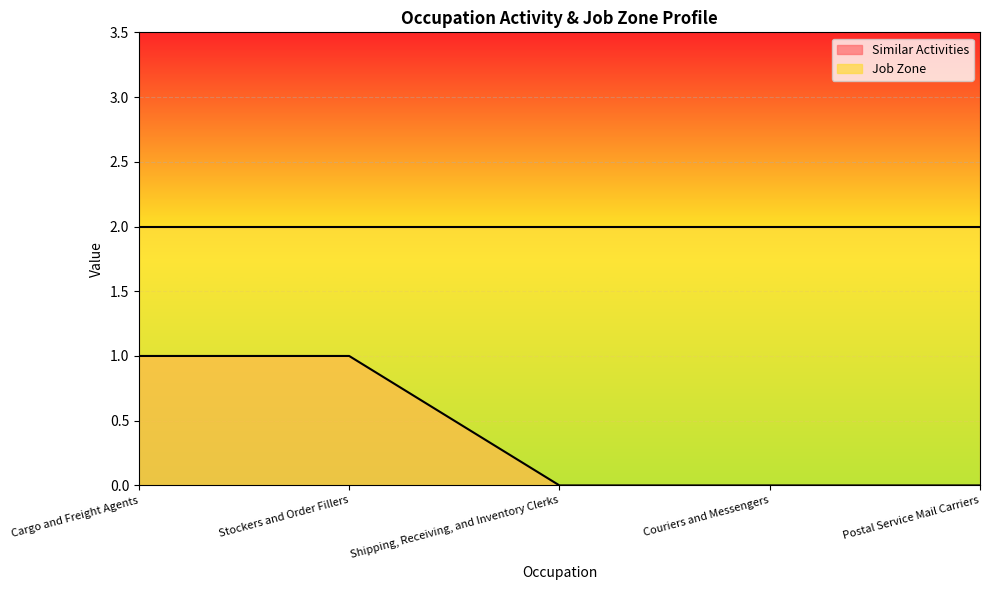

The value at Couriers and Messengers is -1. True or false?

False